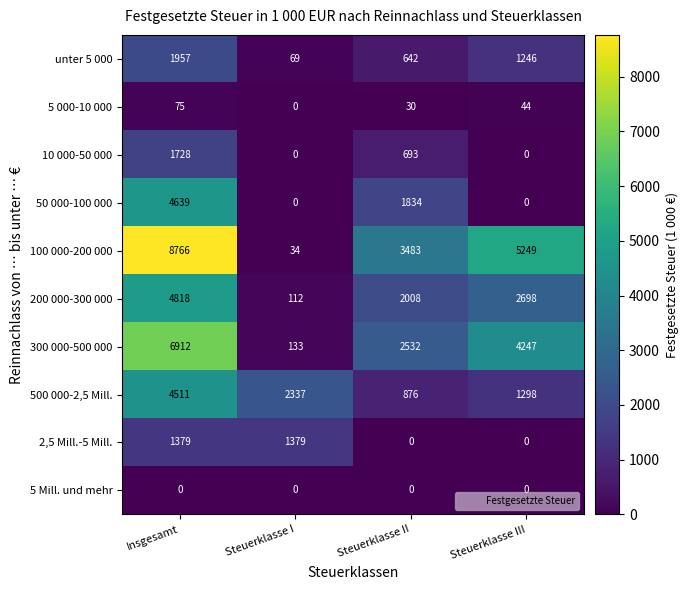

At which label does 200 000-300 000 first exceed 2698?

Insgesamt